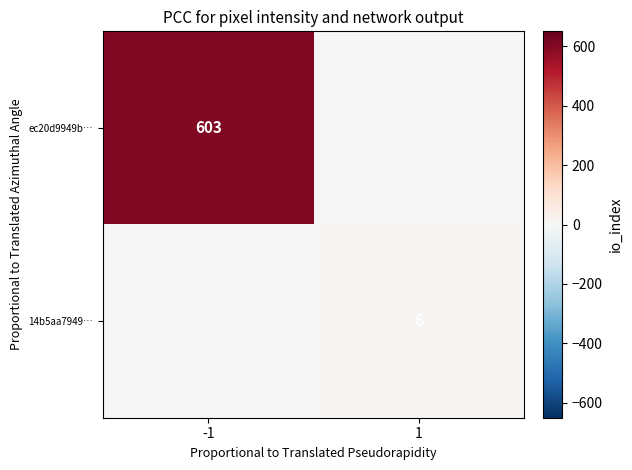

How many data points does each series have?

2